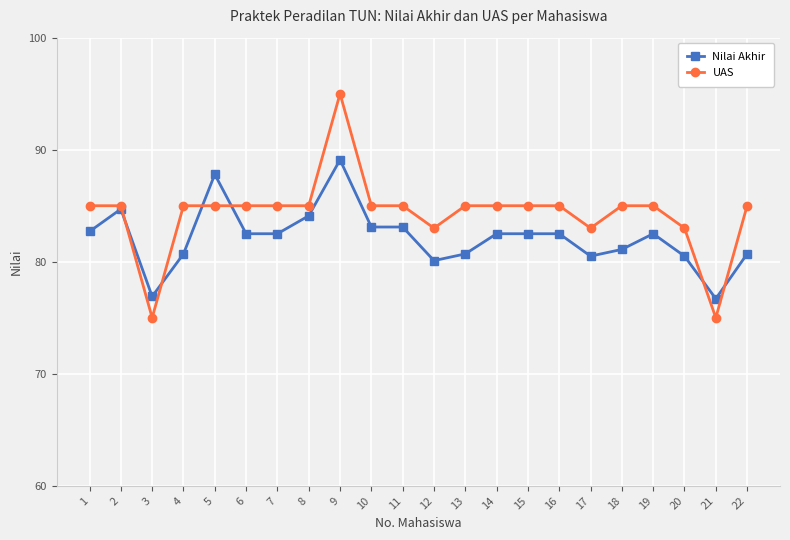

What are all the series names shown in the legend?

Nilai Akhir, UAS